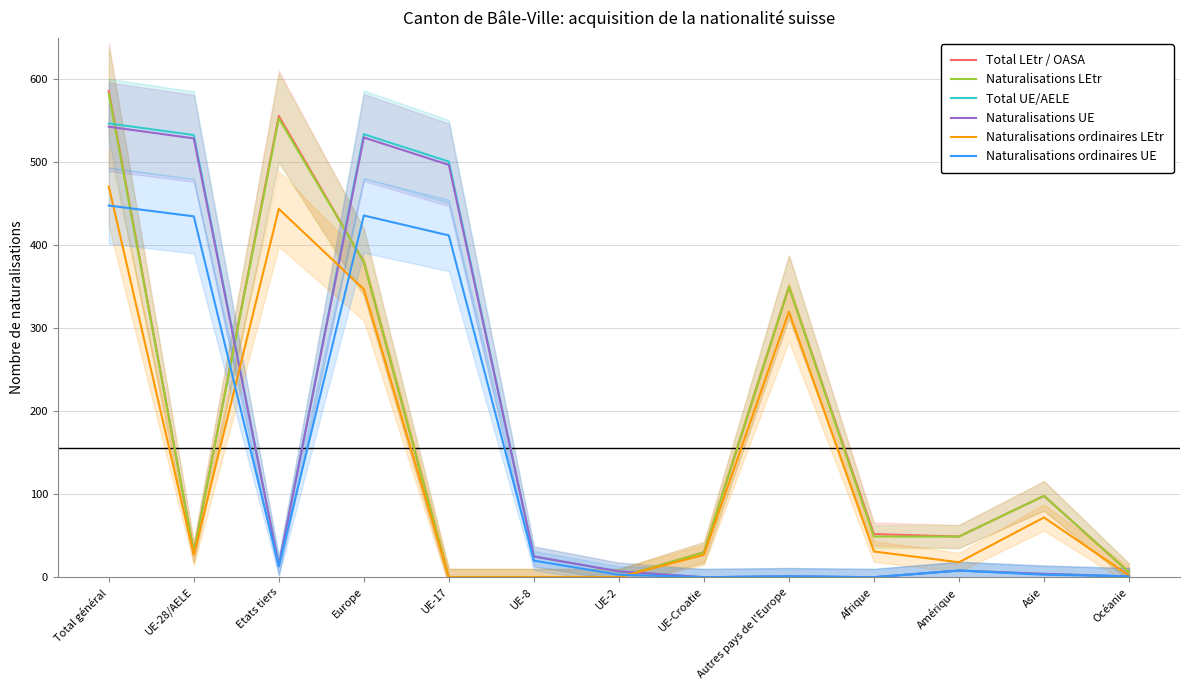

At which label does Naturalisations ordinaires LEtr first exceed 27?

Total général